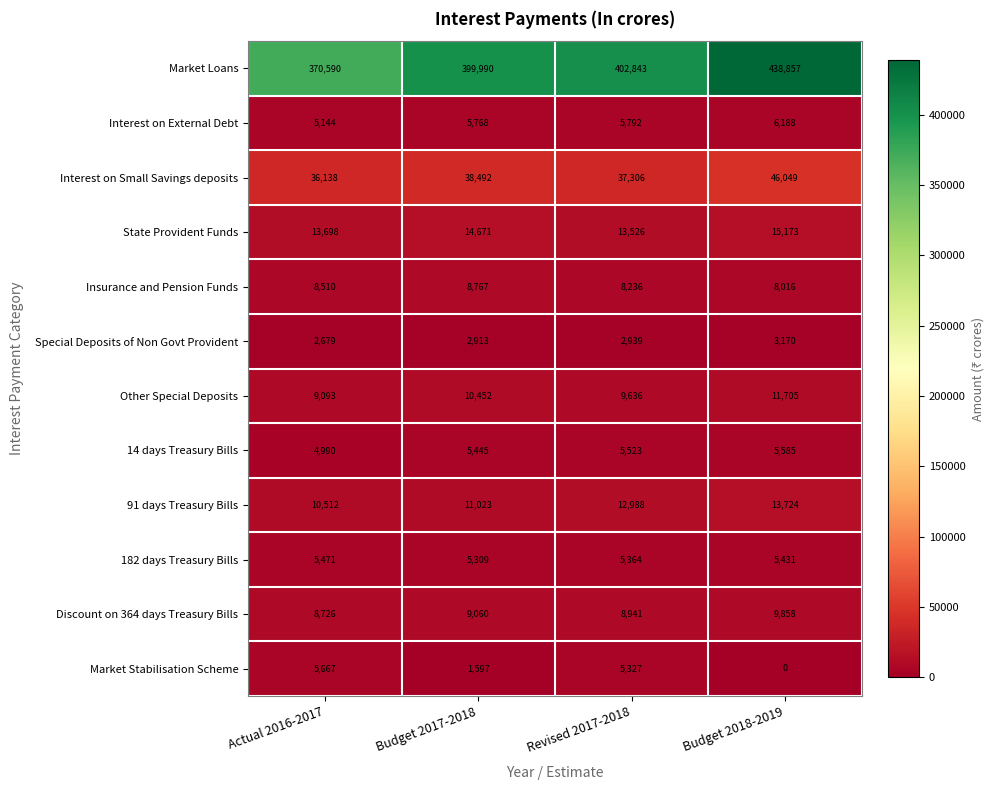

At which label does Market Loans reach its minimum?

Actual 2016-2017